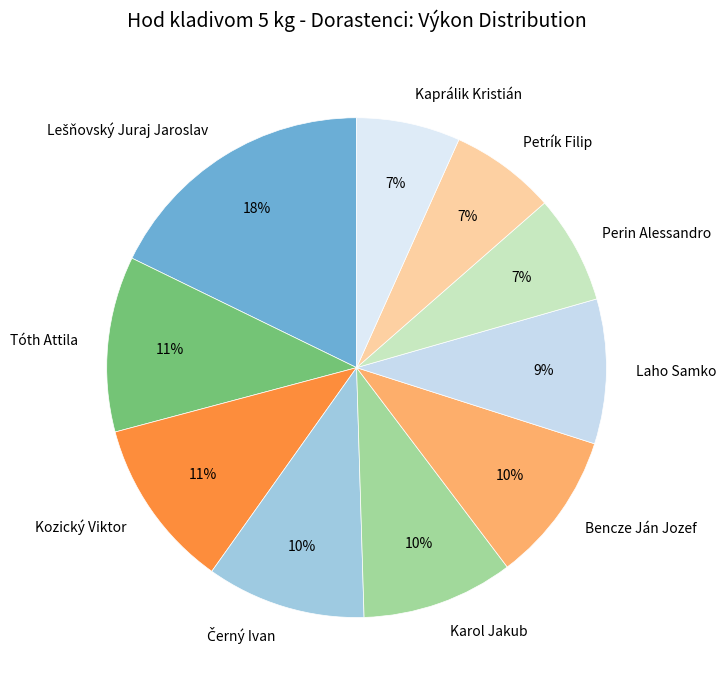

Between Bencze Ján Jozef and Tóth Attila, which is larger?

Tóth Attila